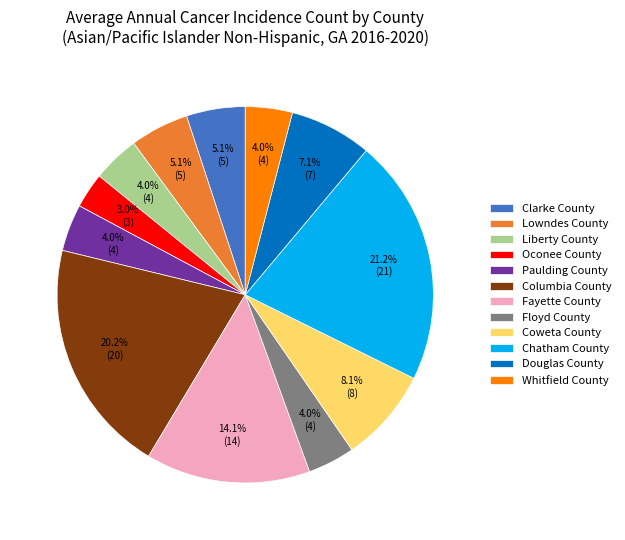

What percentage do Fayette County and Clarke County together represent?

19.2%